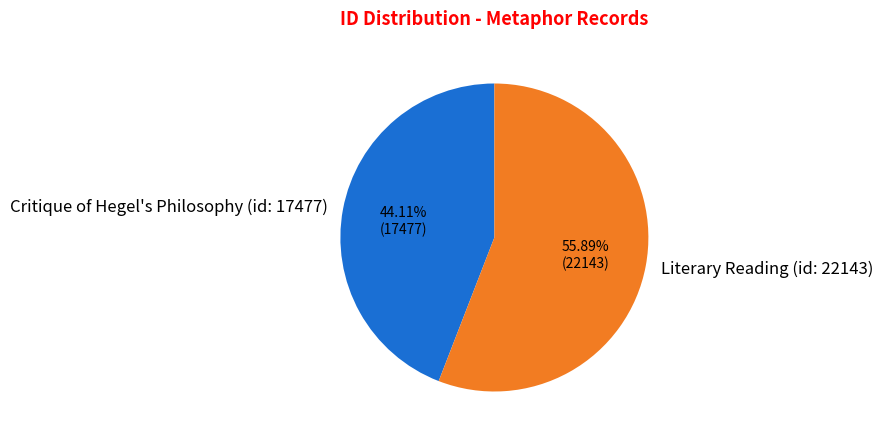

Combined, do Critique of Hegel's Philosophy (id: 17477) and Literary Reading (id: 22143) account for over 50%?

Yes